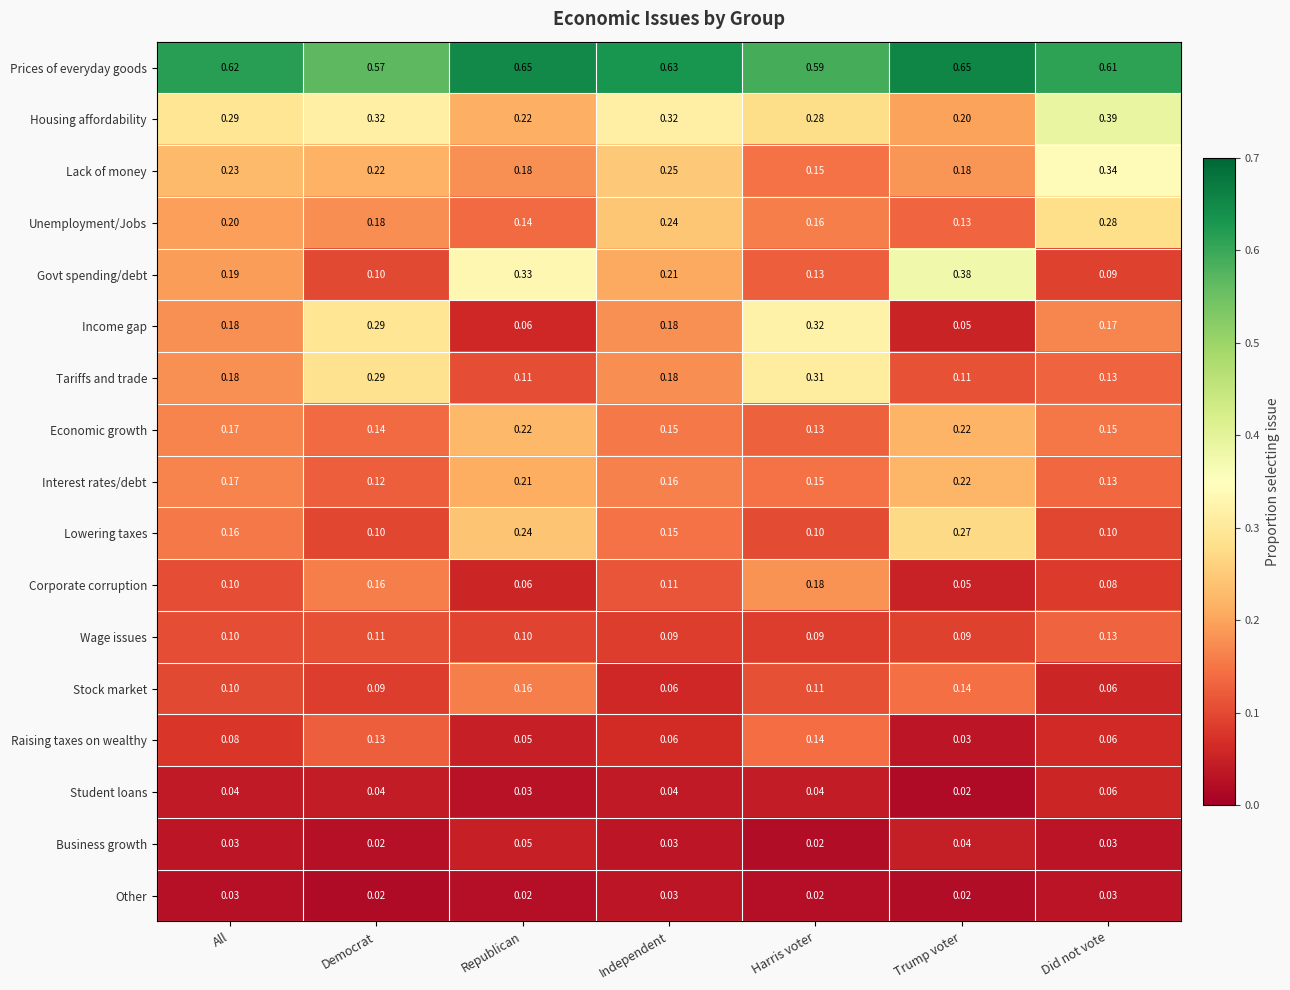

Which series has the widest spread of values?

Govt spending/debt